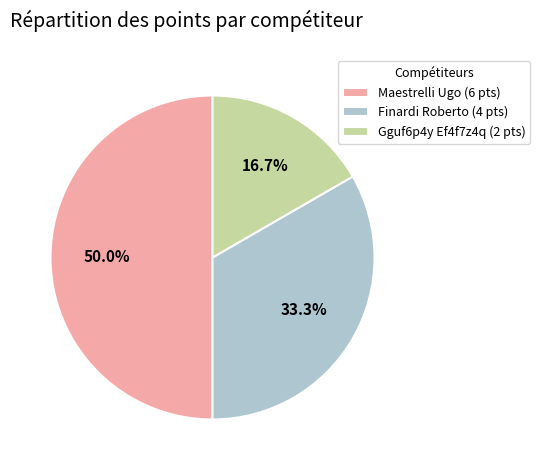

What is the smallest slice in the pie chart?

Gguf6p4y Ef4f7z4q (2 pts)